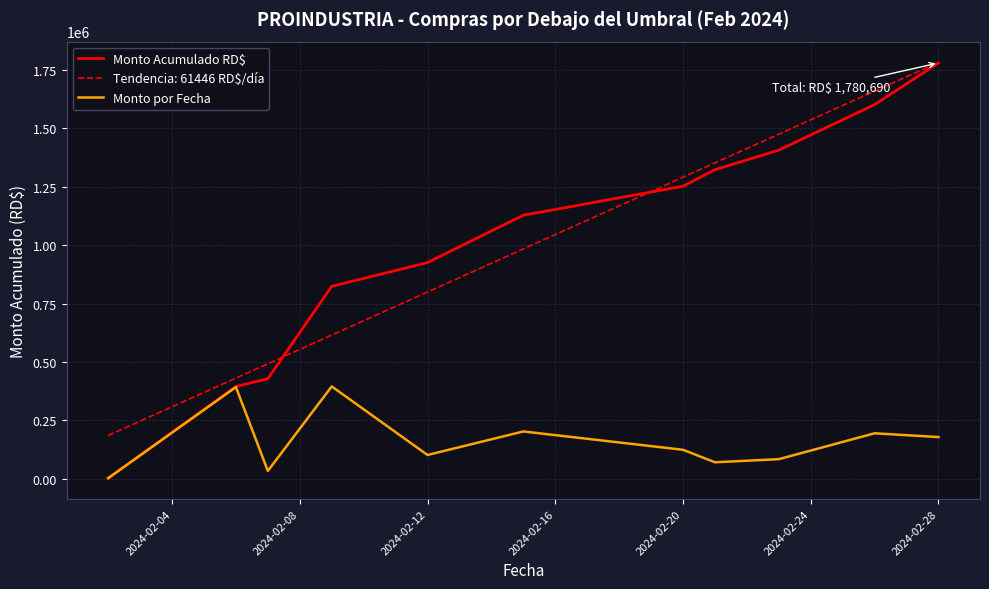

What is the maximum value shown in the chart?

1782910.7